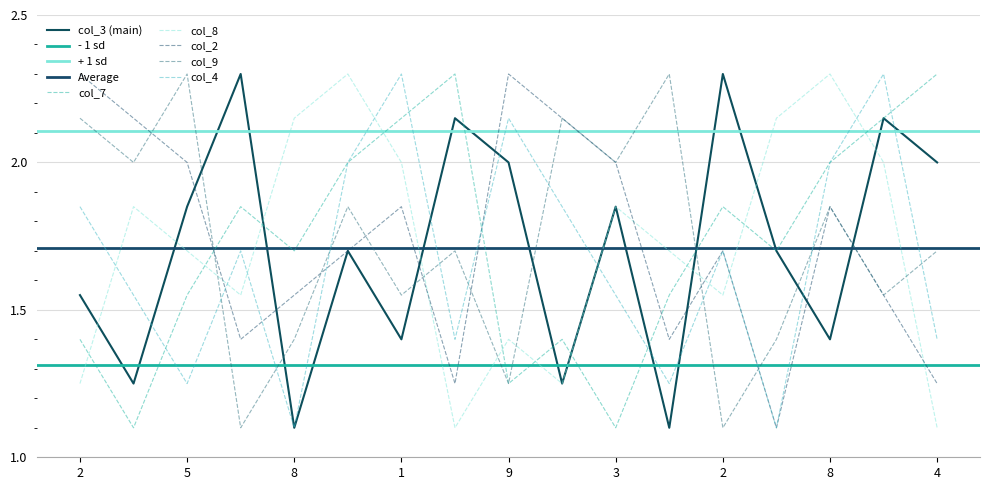

Does the chart have visible grid lines?

Yes